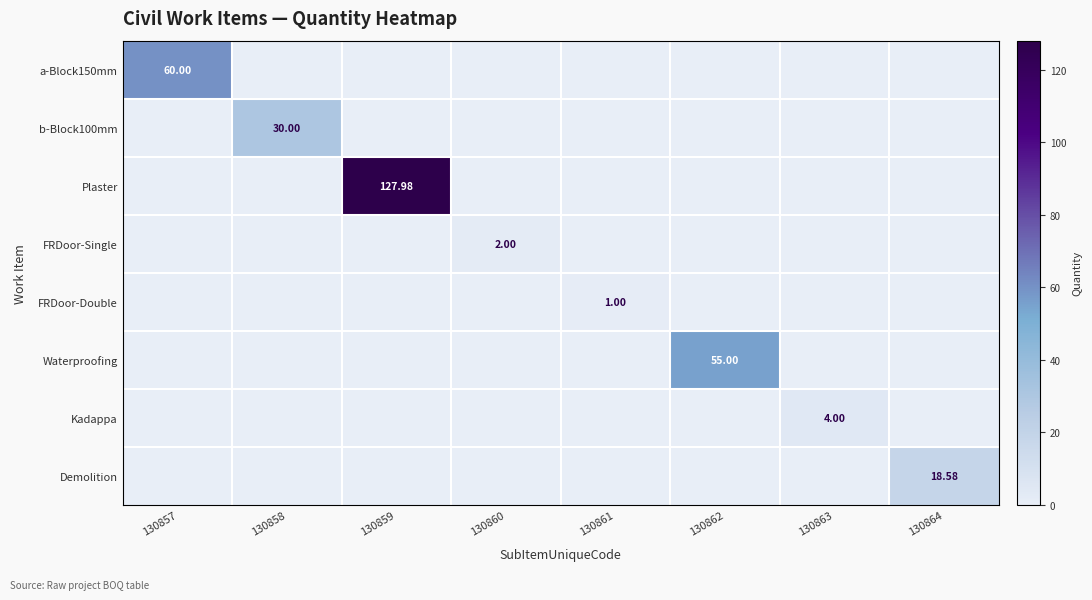

The Plaster series shows 39.7 at 130864. True or false?

False